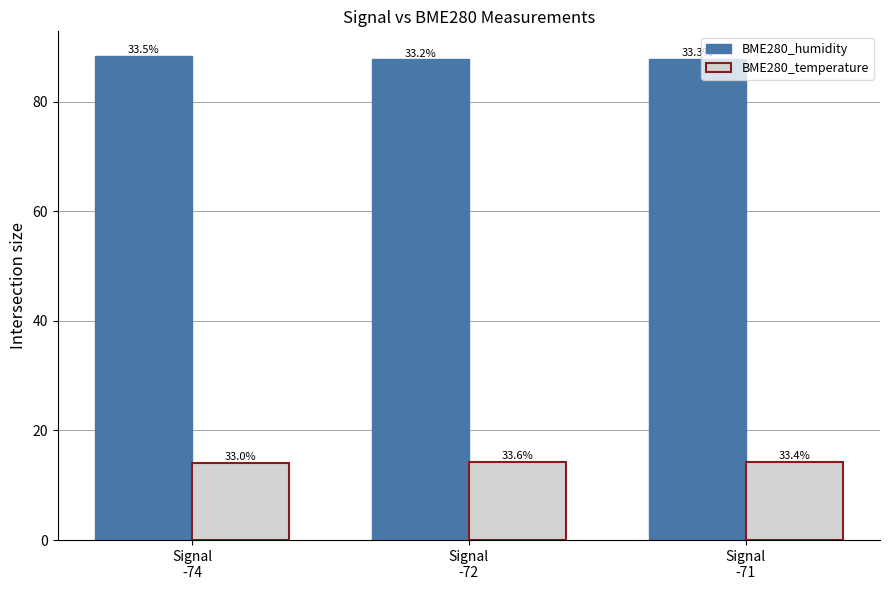

What are all the series names shown in the legend?

BME280_humidity, BME280_temperature